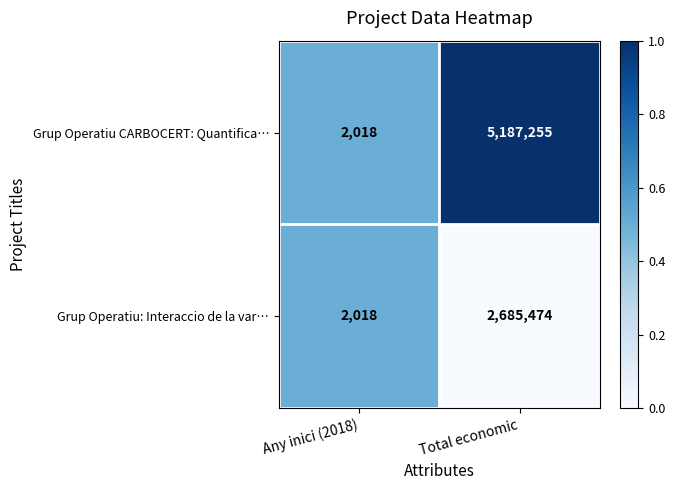

Which series has the widest spread of values?

Grup Operatiu CARBOCERT: Quantifica…